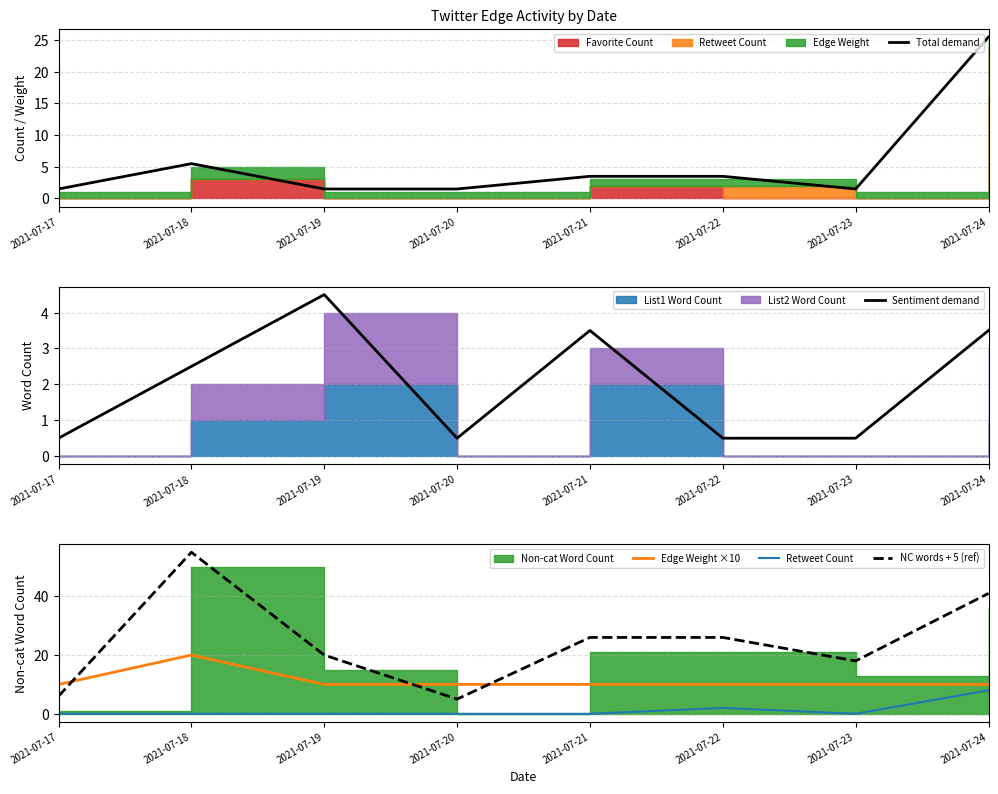

At which label does Total demand first exceed 3?

2021-07-18